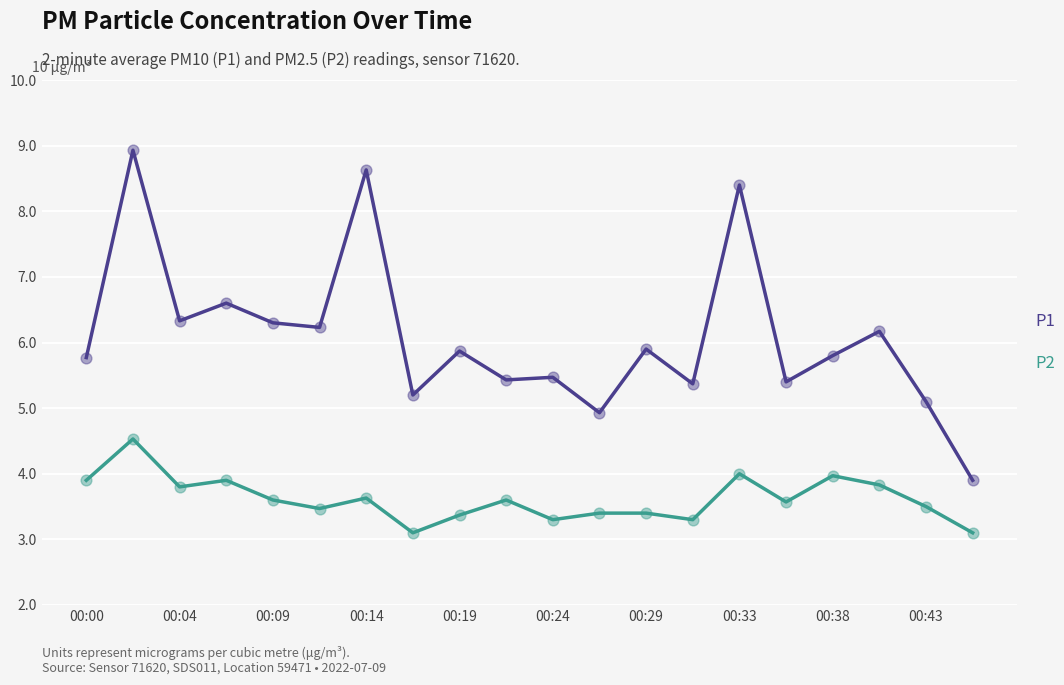

At how many categories does at least one series exceed 8?

3